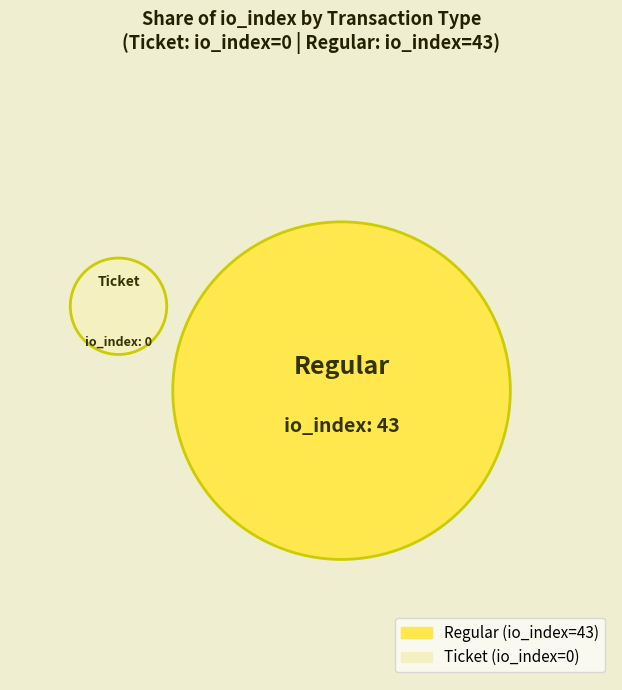

To the nearest percent, what is the average slice percentage?

50%